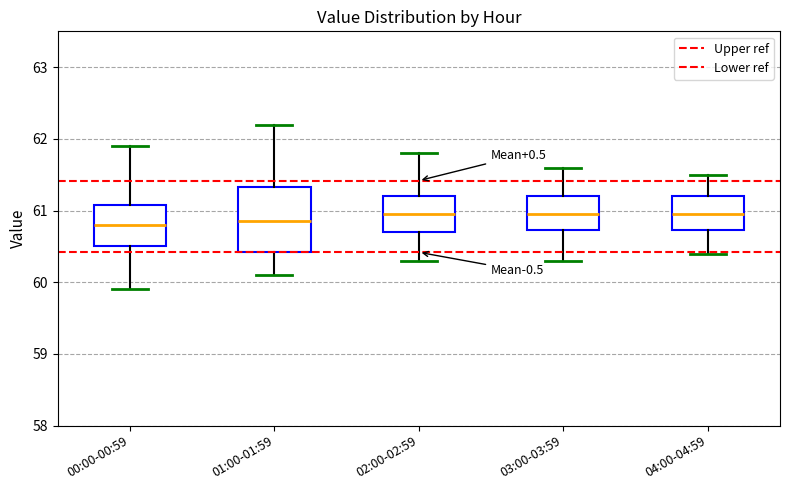

Comparing the boxes themselves (not the whiskers), which one is the tallest?

01:00-01:59